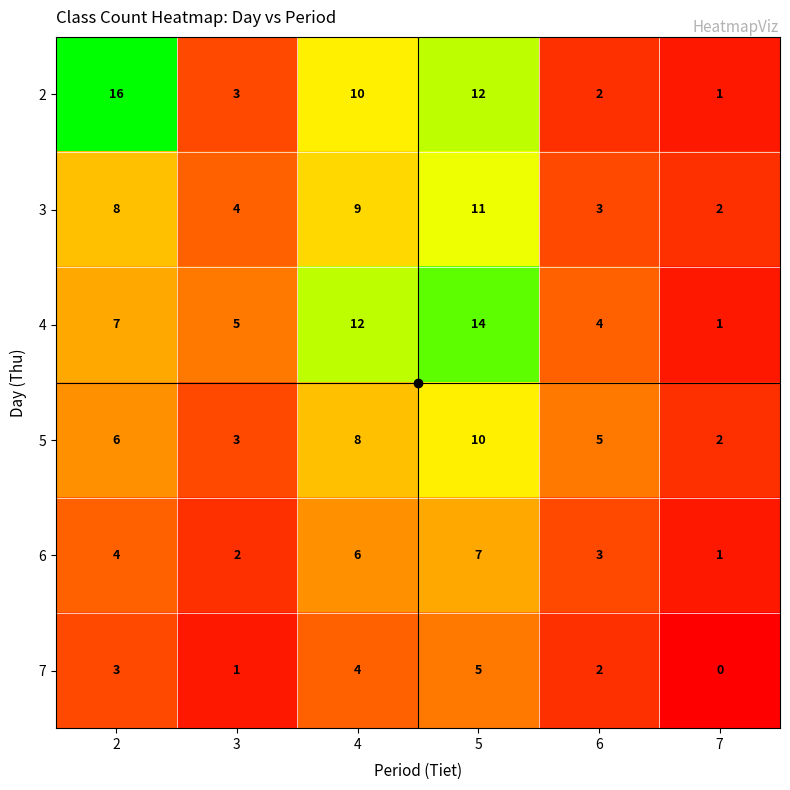

At how many categories does at least one series exceed 15?

1